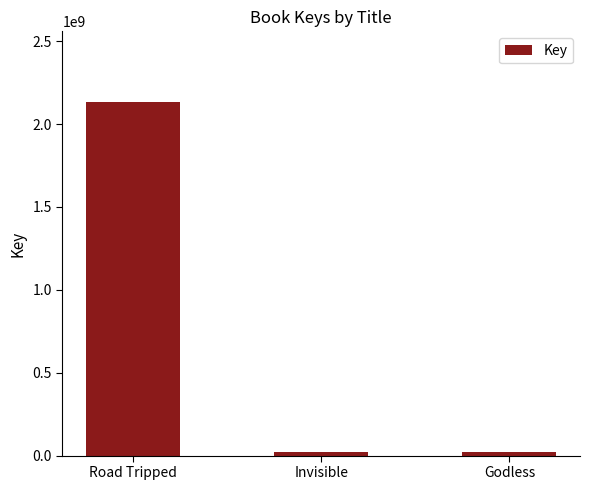

What is the average value?

725031955